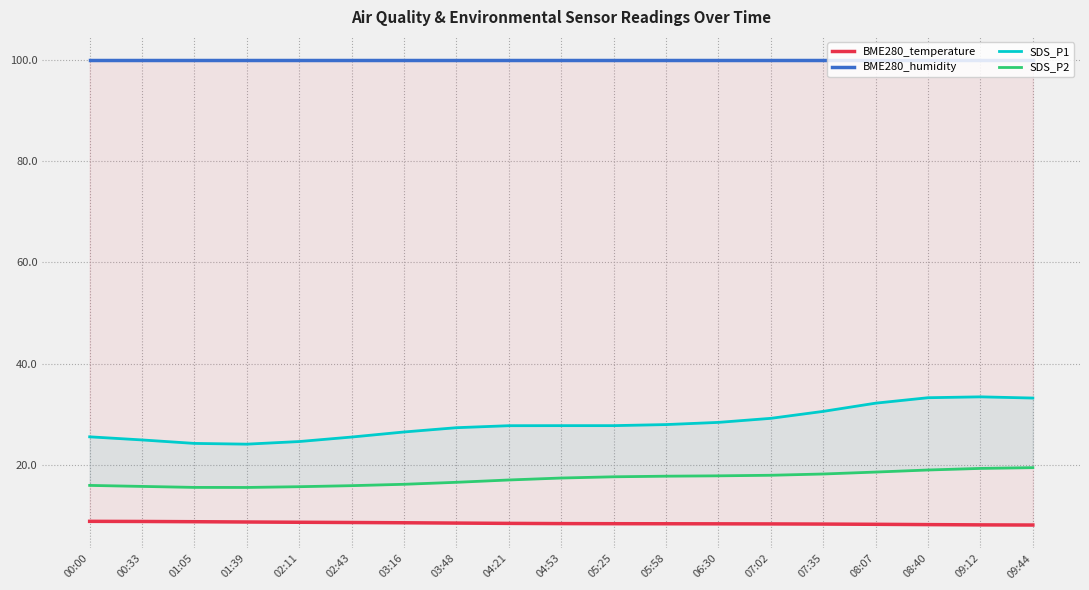

Is the value of SDS_P2 at 00:00 greater than the value of BME280_temperature at 09:44?

Yes